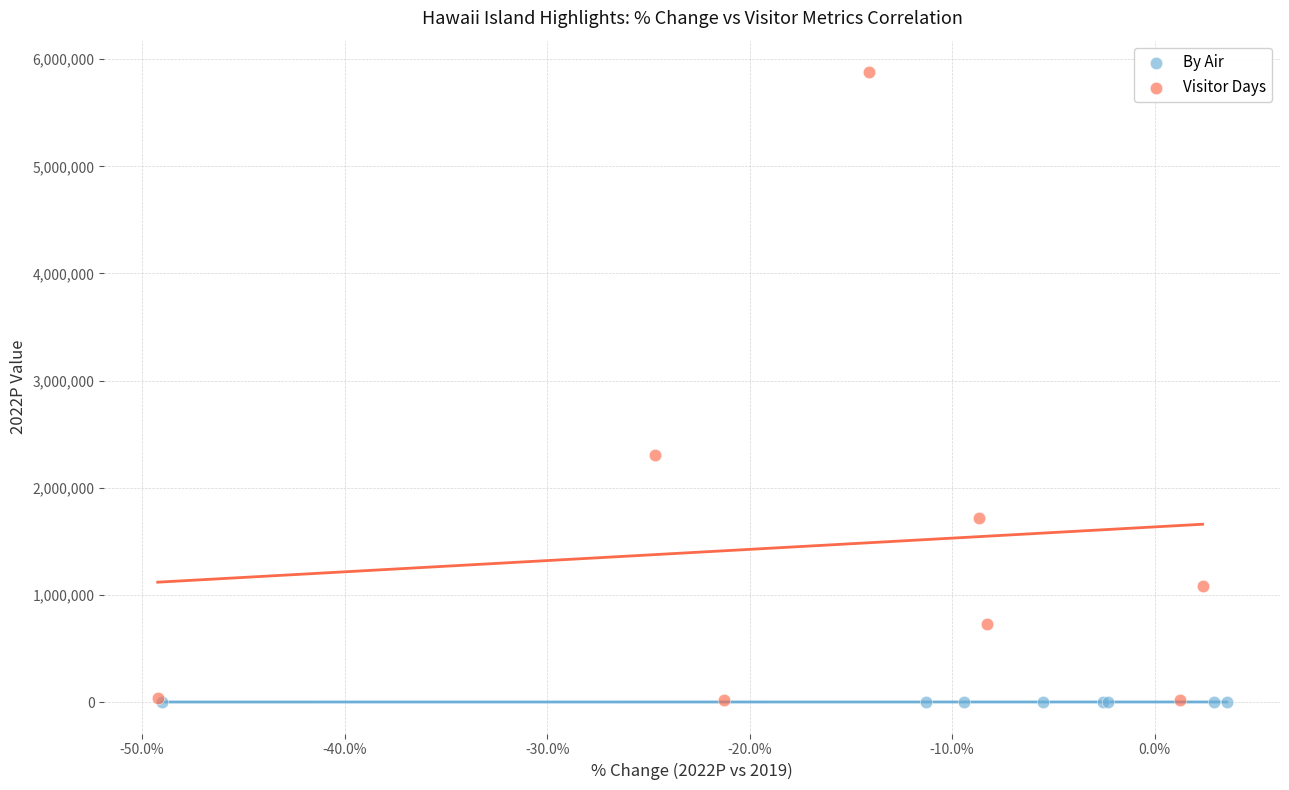

What are all the series names shown in the legend?

By Air, Visitor Days